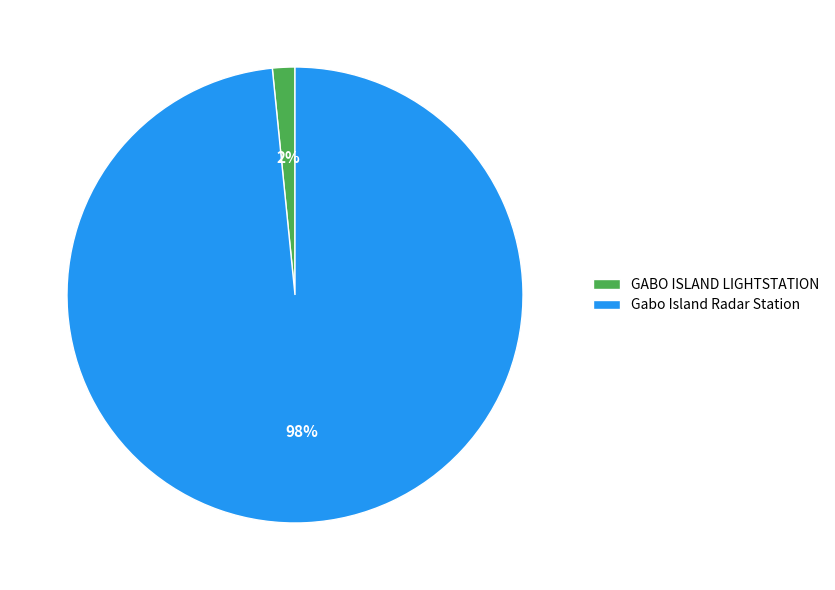

To the nearest percent, what is the combined percentage of GABO ISLAND LIGHTSTATION and Gabo Island Radar Station?

100%